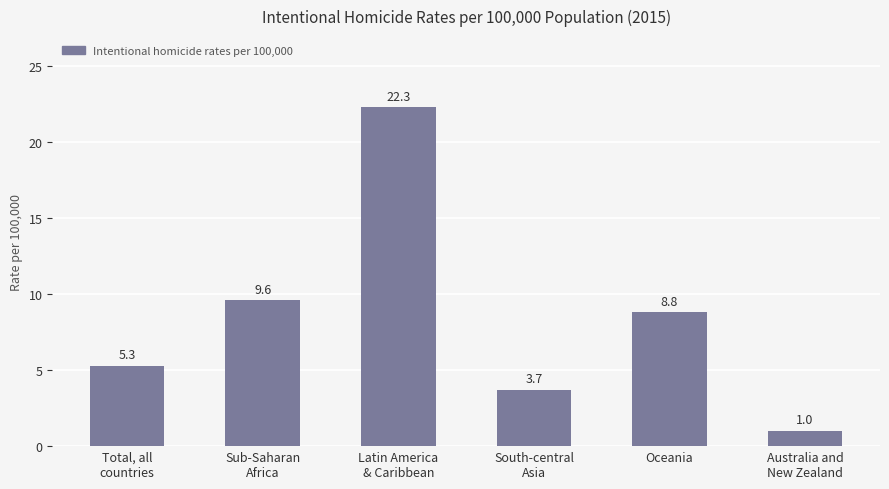

The value at South-central
Asia is 3.7. True or false?

True